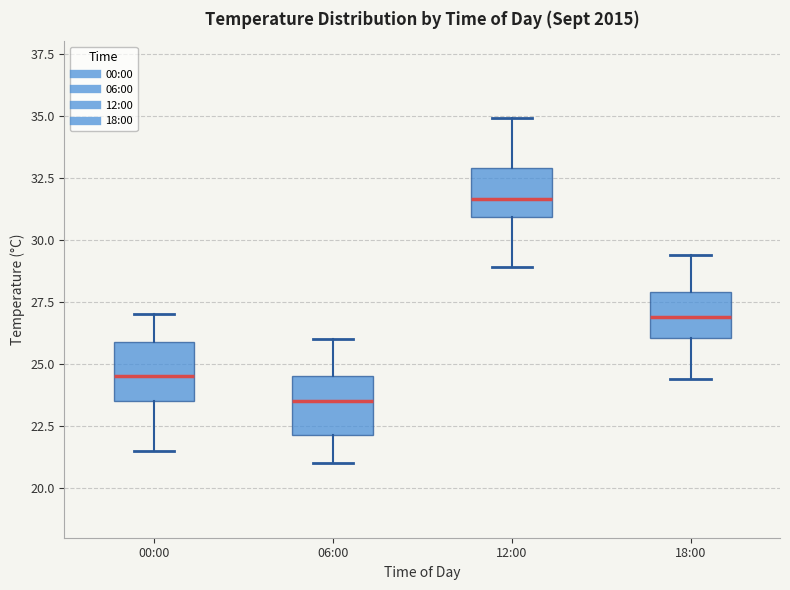

Reading left to right, transcribe this box plot: for each box, give where its median line is, the range the box spans, and where its two whiskers end, as read against the y-axis. The values are not printed on the chart, so give them approximately, as read against the axis.

00:00: median 24.5, box 23.5 to 26.0, whiskers 21.5 to 27.0
06:00: median 23.5, box 22.0 to 24.5, whiskers 21.0 to 26.0
12:00: median 31.5, box 31.0 to 33.0, whiskers 29.0 to 35.0
18:00: median 27.0, box 26.0 to 28.0, whiskers 24.5 to 29.5